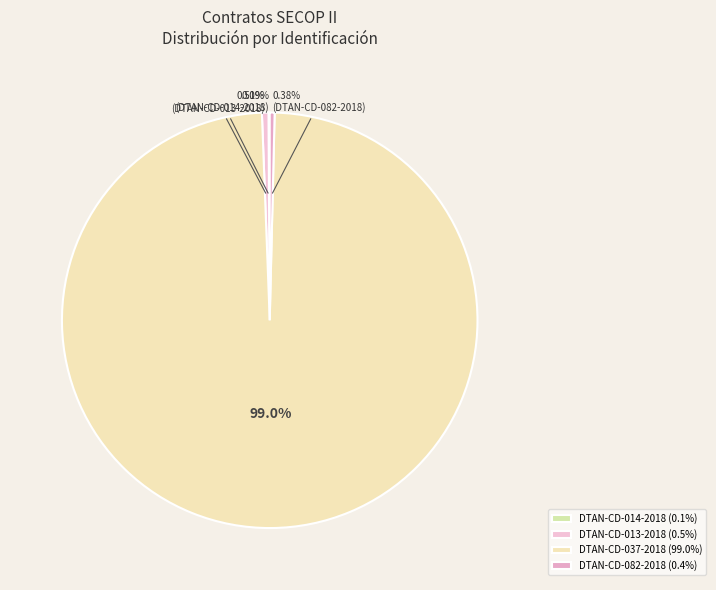

Is there a majority slice in this chart?

Yes